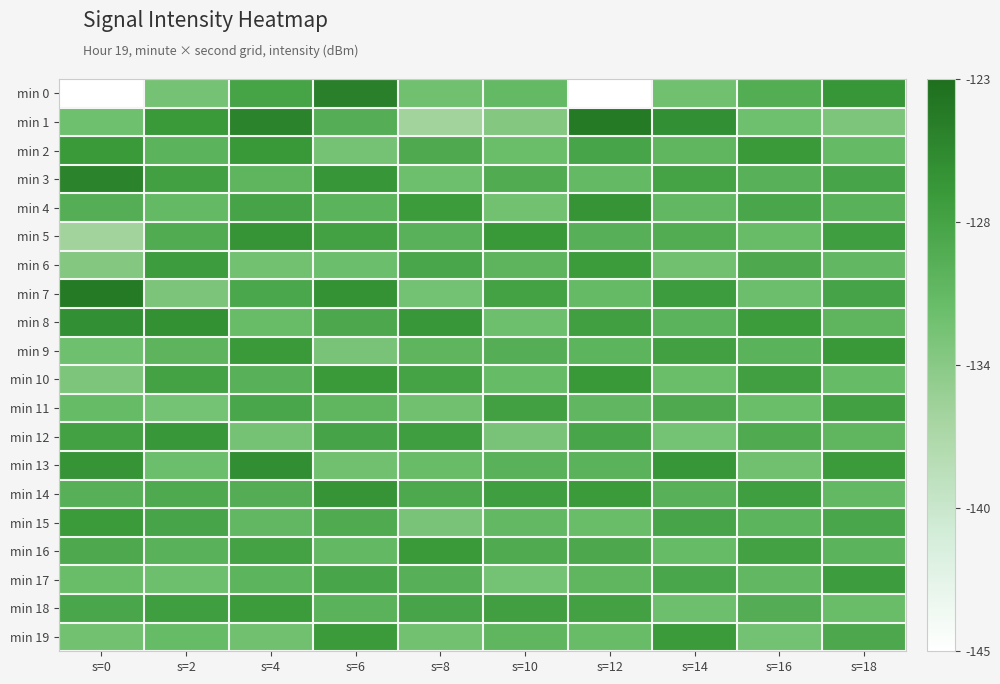

Reading left to right, what are all the values shown in this chart?

min 0: s=0=-220.7	s=2=-132.7	s=4=-128.5	s=6=-125.0	s=8=-132.2	s=10=-131.3	s=12=-146.0	s=14=-132.3	s=16=-129.8	s=18=-127.1
min 1: s=0=-132.1	s=2=-127.4	s=4=-125.2	s=6=-129.9	s=8=-135.9	s=10=-133.6	s=12=-124.3	s=14=-126.4	s=16=-132.1	s=18=-133.2
min 2: s=0=-127.4	s=2=-130.5	s=4=-127.3	s=6=-132.7	s=8=-129.4	s=10=-131.8	s=12=-128.7	s=14=-130.9	s=16=-127.5	s=18=-131.4
min 3: s=0=-125.2	s=2=-128.2	s=4=-130.8	s=6=-127.1	s=8=-132.1	s=10=-129.6	s=12=-131.3	s=14=-128.5	s=16=-130.2	s=18=-128.7
min 4: s=0=-129.9	s=2=-131.3	s=4=-128.6	s=6=-130.5	s=8=-127.7	s=10=-132.4	s=12=-126.9	s=14=-131.1	s=16=-128.9	s=18=-130.3
min 5: s=0=-135.9	s=2=-129.6	s=4=-126.9	s=6=-128.3	s=8=-130.3	s=10=-127.3	s=12=-130.1	s=14=-129.7	s=16=-131.6	s=18=-127.9
min 6: s=0=-133.6	s=2=-127.8	s=4=-132.4	s=6=-131.9	s=8=-128.9	s=10=-130.7	s=12=-127.7	s=14=-132.3	s=16=-129.3	s=18=-131.1
min 7: s=0=-124.3	s=2=-133.1	s=4=-129.1	s=6=-126.6	s=8=-132.5	s=10=-128.4	s=12=-131.4	s=14=-127.8	s=16=-132.0	s=18=-128.6
min 8: s=0=-126.4	s=2=-126.5	s=4=-131.6	s=6=-129.2	s=8=-127.2	s=10=-132.1	s=12=-128.1	s=14=-130.5	s=16=-127.7	s=18=-130.8
min 9: s=0=-132.1	s=2=-130.7	s=4=-127.5	s=6=-132.8	s=8=-130.8	s=10=-129.9	s=12=-130.6	s=14=-128.2	s=16=-130.4	s=18=-127.3
min 10: s=0=-133.2	s=2=-128.4	s=4=-130.2	s=6=-127.4	s=8=-128.5	s=10=-131.5	s=12=-127.3	s=14=-131.8	s=16=-128.1	s=18=-131.5
min 11: s=0=-131.5	s=2=-132.6	s=4=-128.9	s=6=-130.9	s=8=-132.2	s=10=-128.2	s=12=-131.0	s=14=-129.4	s=16=-131.8	s=18=-128.2
min 12: s=0=-128.3	s=2=-127.2	s=4=-132.7	s=6=-128.6	s=8=-127.9	s=10=-132.8	s=12=-128.8	s=14=-132.6	s=16=-129.5	s=18=-130.9
min 13: s=0=-126.8	s=2=-131.9	s=4=-126.3	s=6=-132.3	s=8=-131.6	s=10=-130.3	s=12=-130.4	s=14=-127.1	s=16=-132.2	s=18=-127.6
min 14: s=0=-130.1	s=2=-129.4	s=4=-129.8	s=6=-126.8	s=8=-129.3	s=10=-127.9	s=12=-127.6	s=14=-130.2	s=16=-127.9	s=18=-131.2
min 15: s=0=-127.6	s=2=-128.7	s=4=-131.1	s=6=-129.5	s=8=-132.9	s=10=-131.2	s=12=-131.7	s=14=-128.7	s=16=-130.6	s=18=-128.9
min 16: s=0=-129.3	s=2=-130.3	s=4=-128.4	s=6=-131.2	s=8=-127.5	s=10=-129.5	s=12=-129.2	s=14=-131.5	s=16=-128.3	s=18=-130.5
min 17: s=0=-131.7	s=2=-132.1	s=4=-130.6	s=6=-128.8	s=8=-130.1	s=10=-132.6	s=12=-130.9	s=14=-129.0	s=16=-131.1	s=18=-127.8
min 18: s=0=-128.9	s=2=-127.9	s=4=-127.7	s=6=-130.4	s=8=-128.7	s=10=-128.1	s=12=-128.3	s=14=-132.1	s=16=-129.8	s=18=-131.7
min 19: s=0=-132.4	s=2=-131.5	s=4=-132.2	s=6=-127.6	s=8=-132.4	s=10=-130.9	s=12=-131.6	s=14=-127.6	s=16=-132.5	s=18=-129.2